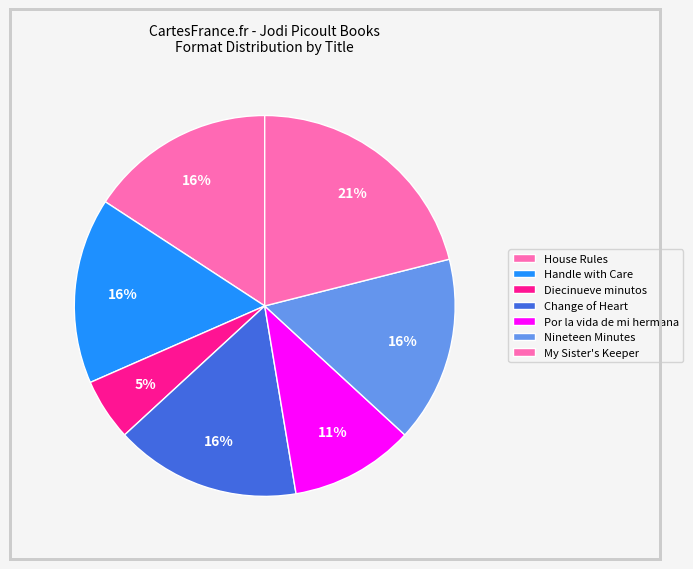

The Por la vida de mi hermana slice represents 1% of the pie. True or false?

False